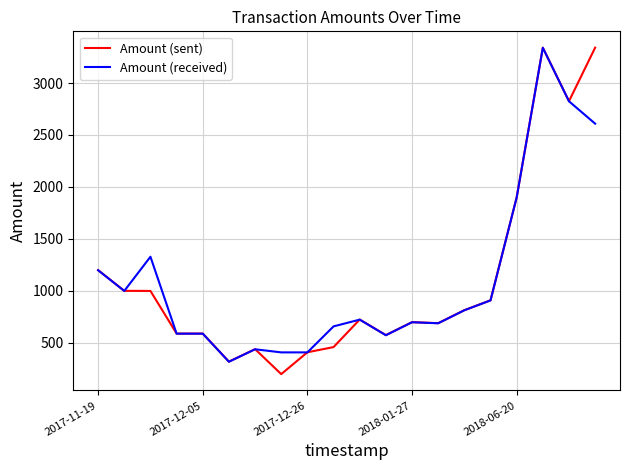

Which series has the widest spread of values?

Amount (sent)